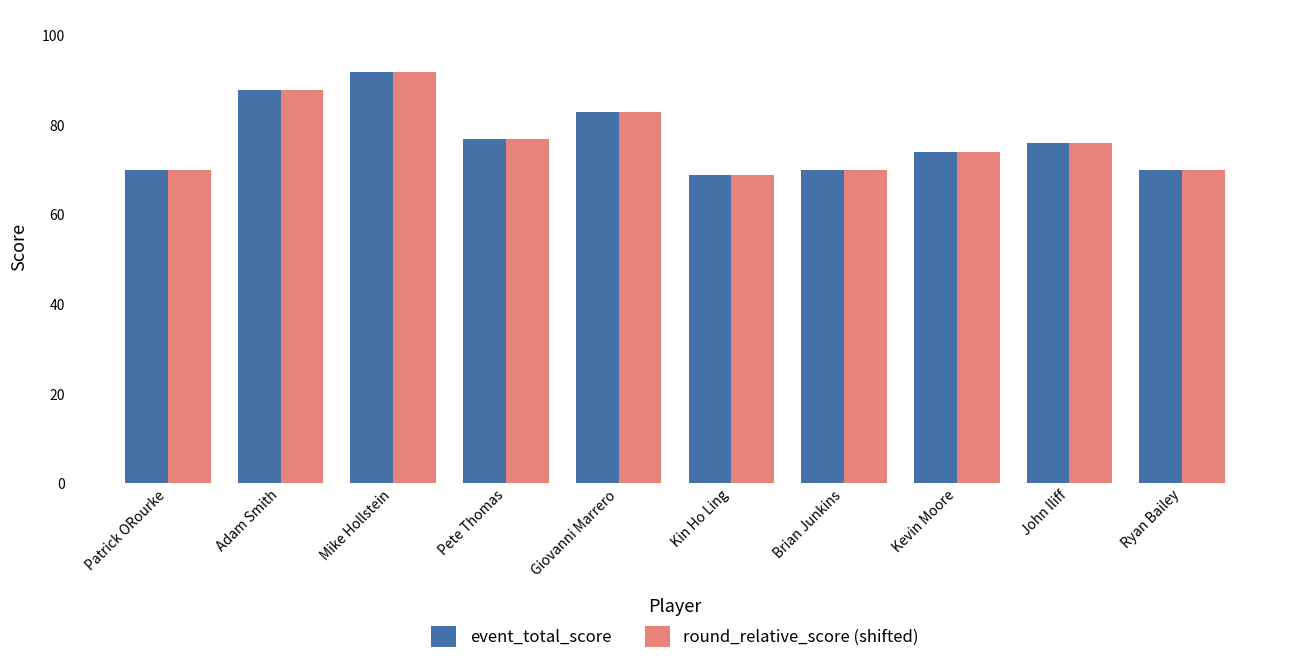

What is the approximate value of round_relative_score (shifted) at Giovanni Marrero, to the nearest 10?

80